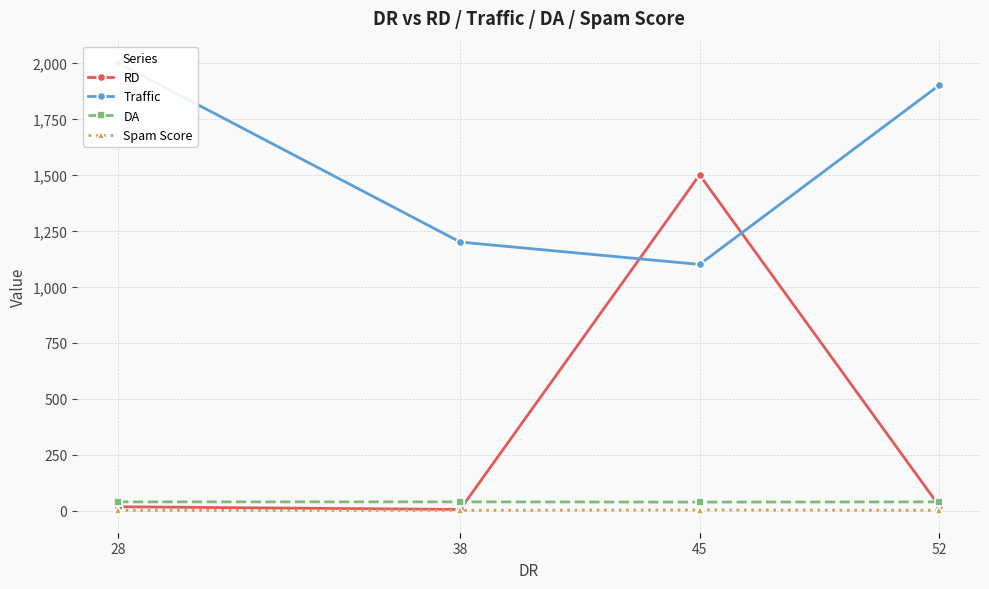

List the labels in order of Traffic value, smallest first.

45, 38, 52, 28